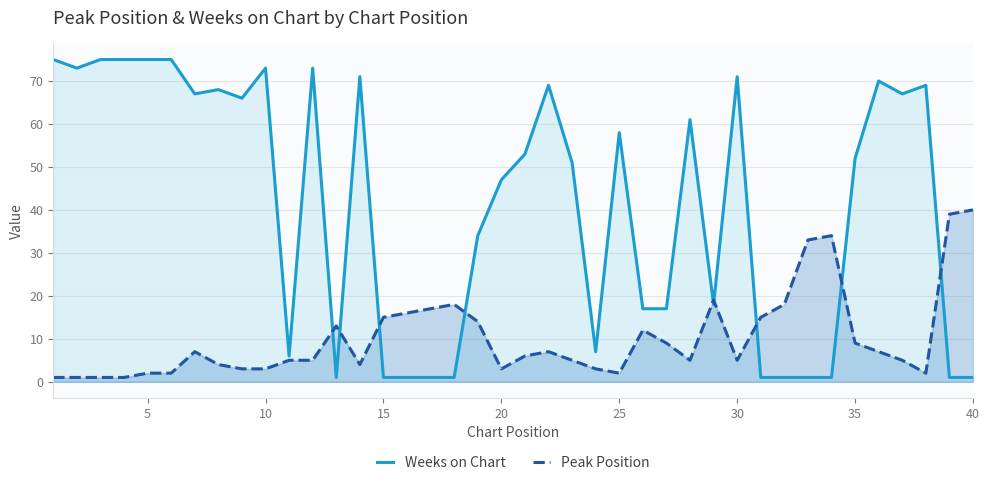

How many interior local valleys does the Peak Position series have?

6